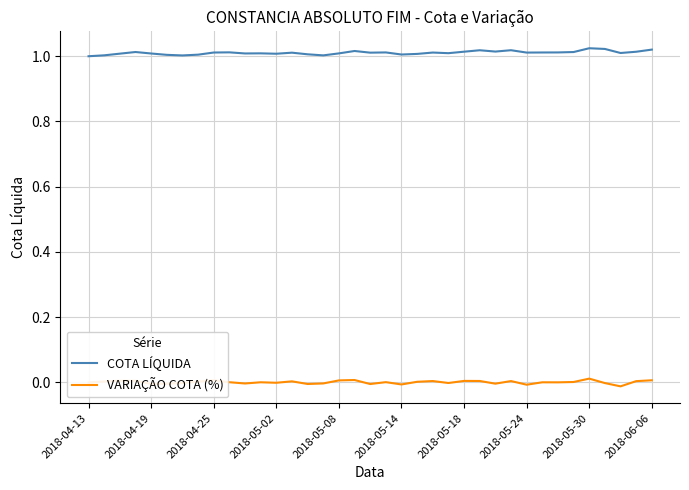

True or false: VARIAÇÃO COTA (%) and COTA LÍQUIDA intersect in this chart.

False